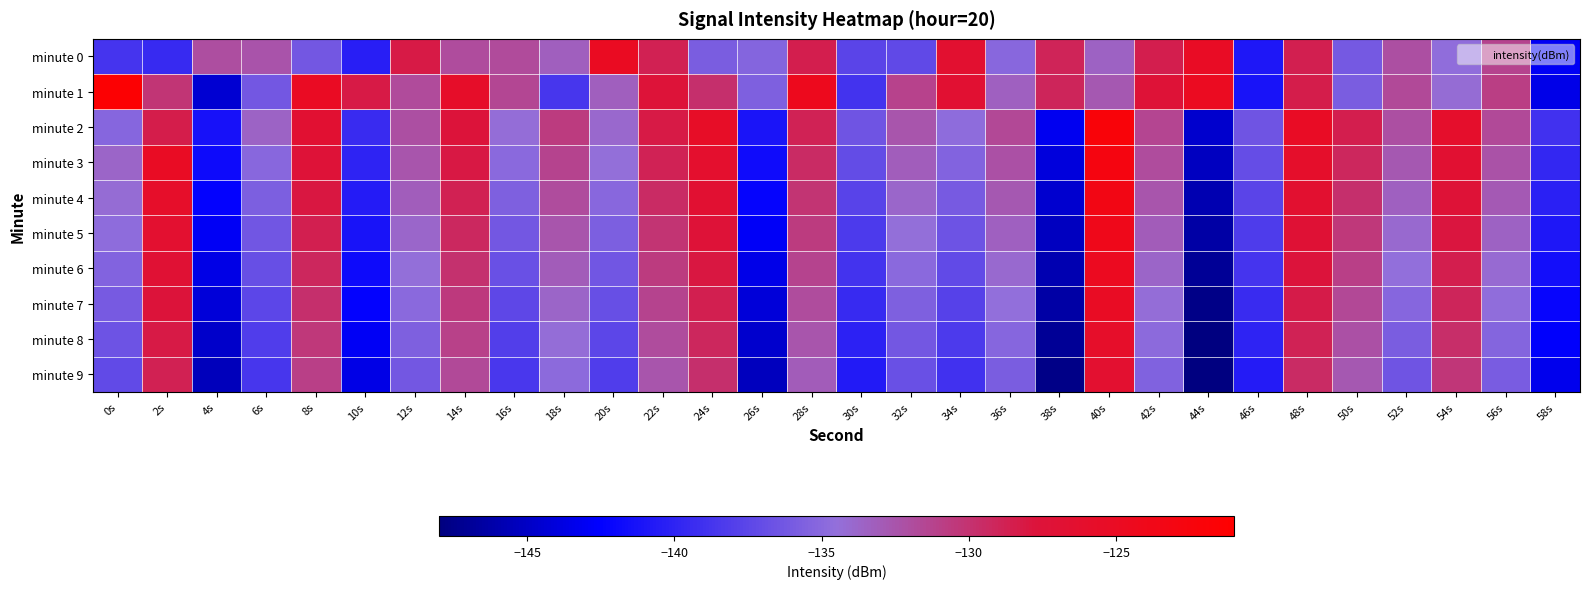

Which has a higher value, 30s or 42s?

42s